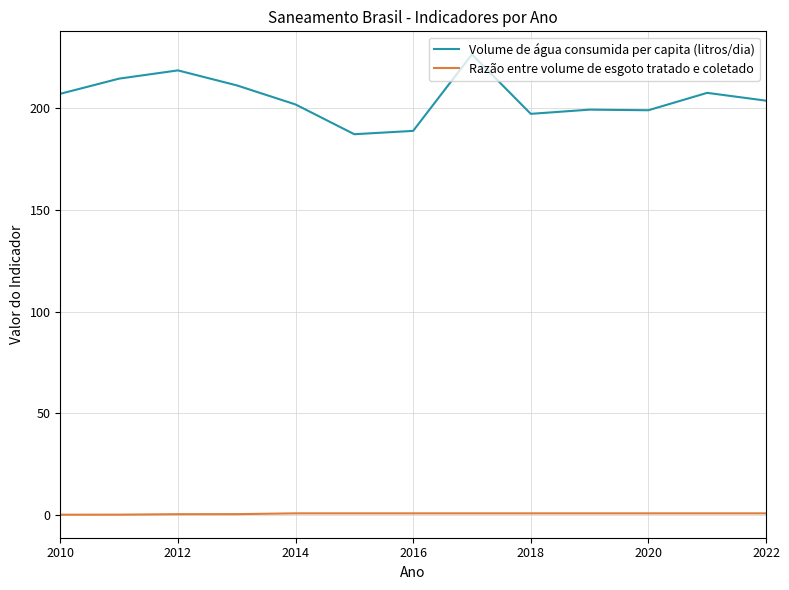

True or false: Volume de água consumida per capita (litros/dia) and Razão entre volume de esgoto tratado e coletado cross at least once.

False